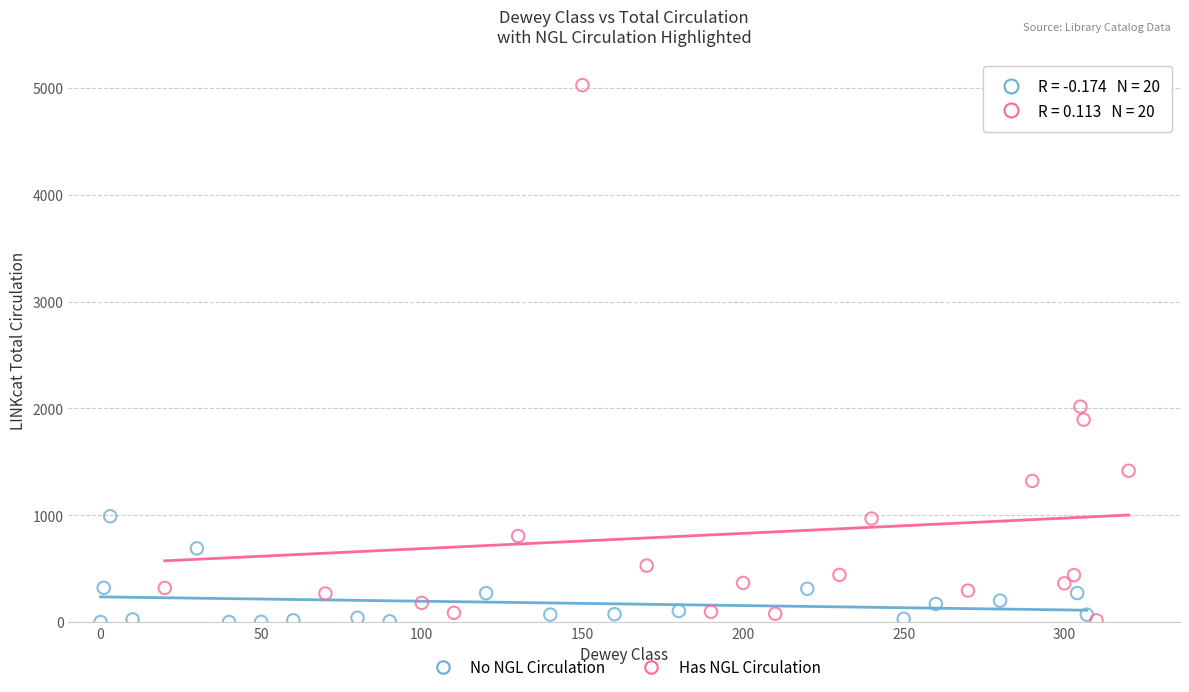

Which series has the largest Y range (max minus min)?

Has NGL Circulation